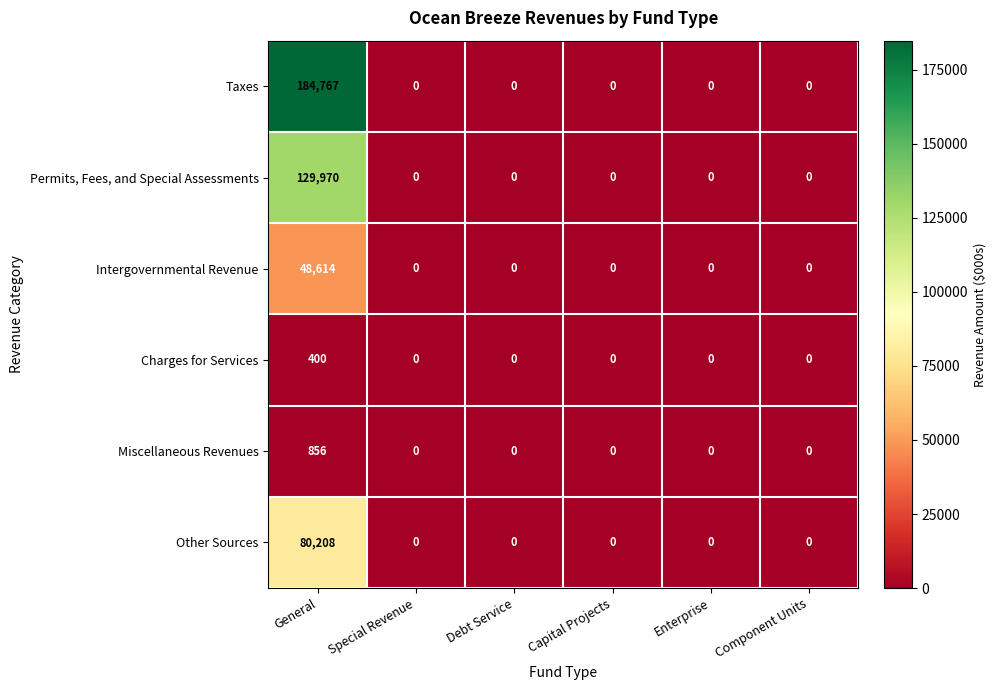

At which label does Charges for Services reach its peak?

General